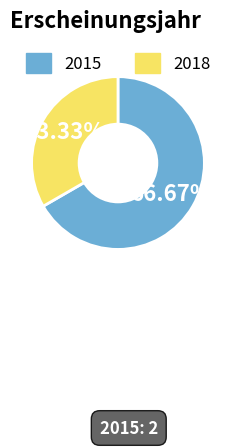

Rank the categories by value from lowest to highest.

2018, 2015